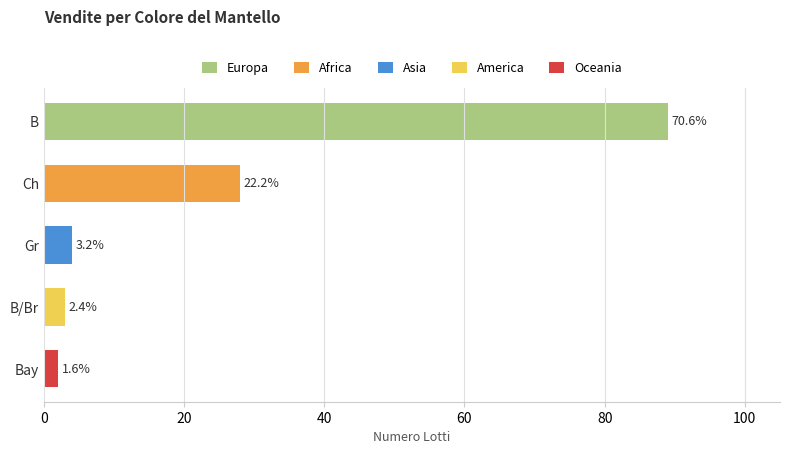

Which has a higher value, Bay or B?

B